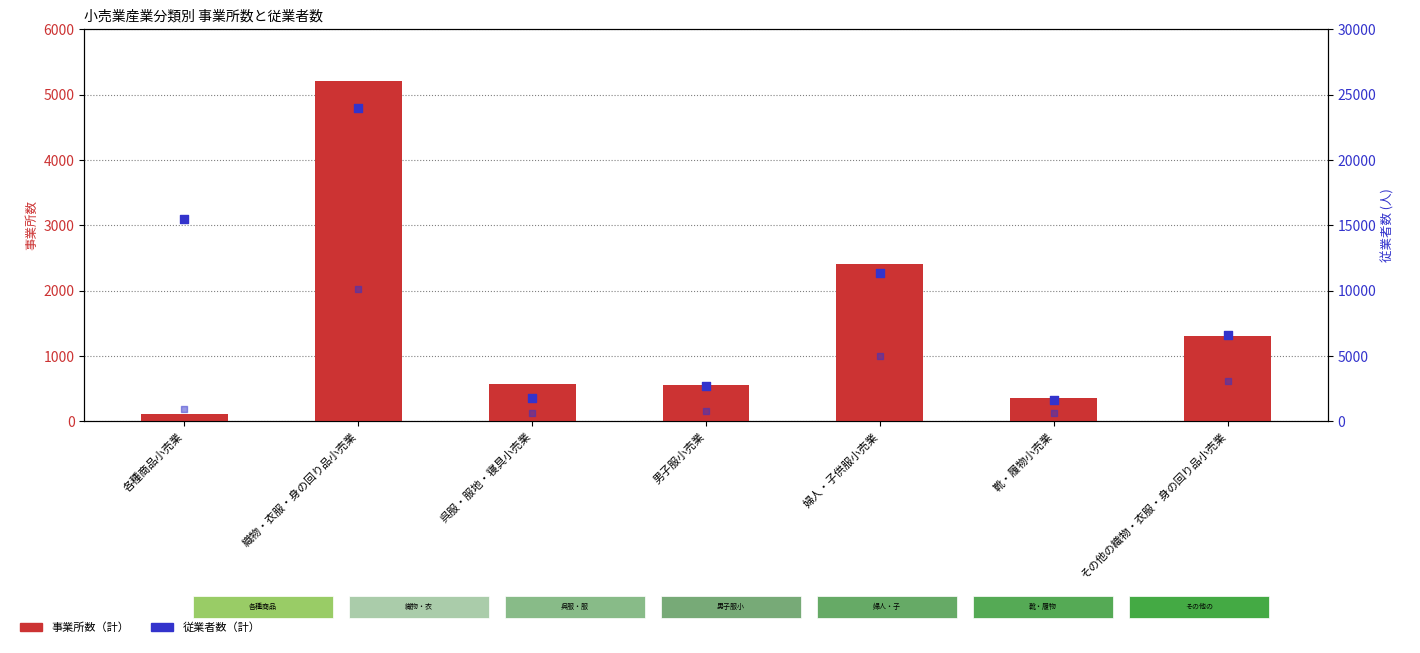

At how many categories does at least one series exceed 11223?

3